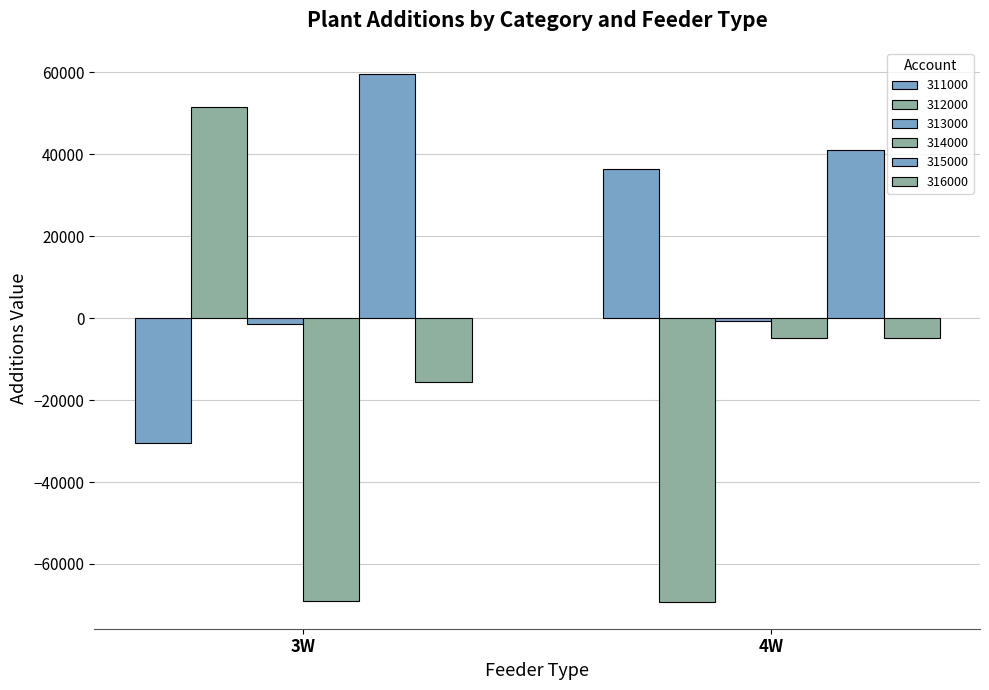

How many bars are there in total?

12